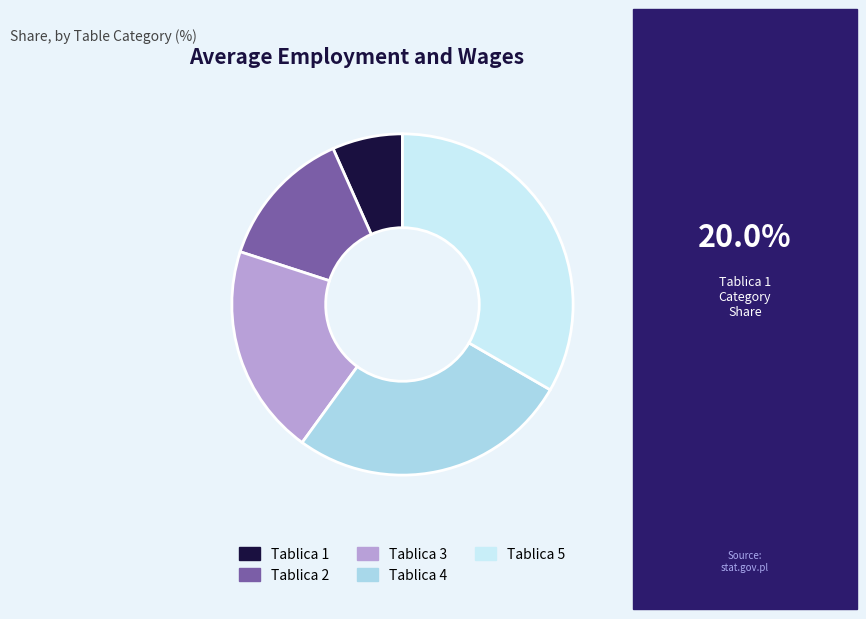

Is it true that Tablica 5 is 25% of the pie?

False